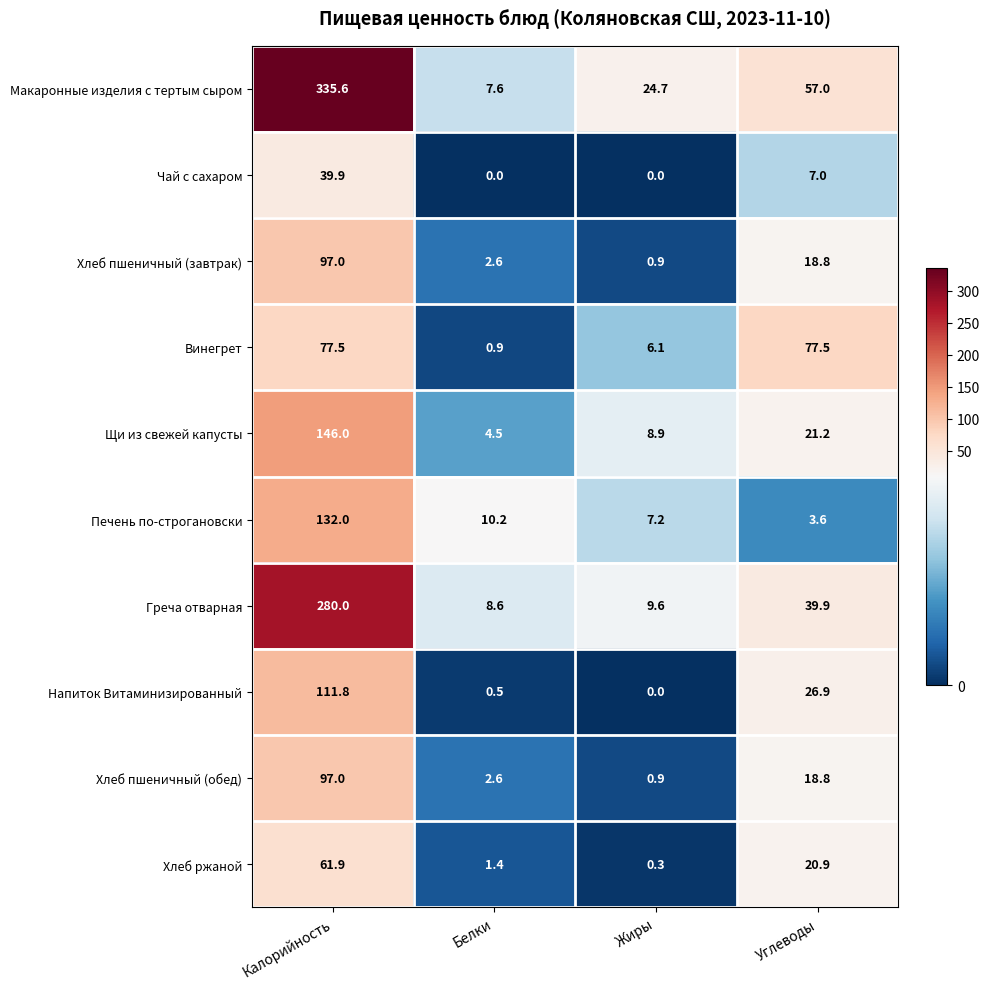

What is the sum of all Печень по-строгановски values?

153.0